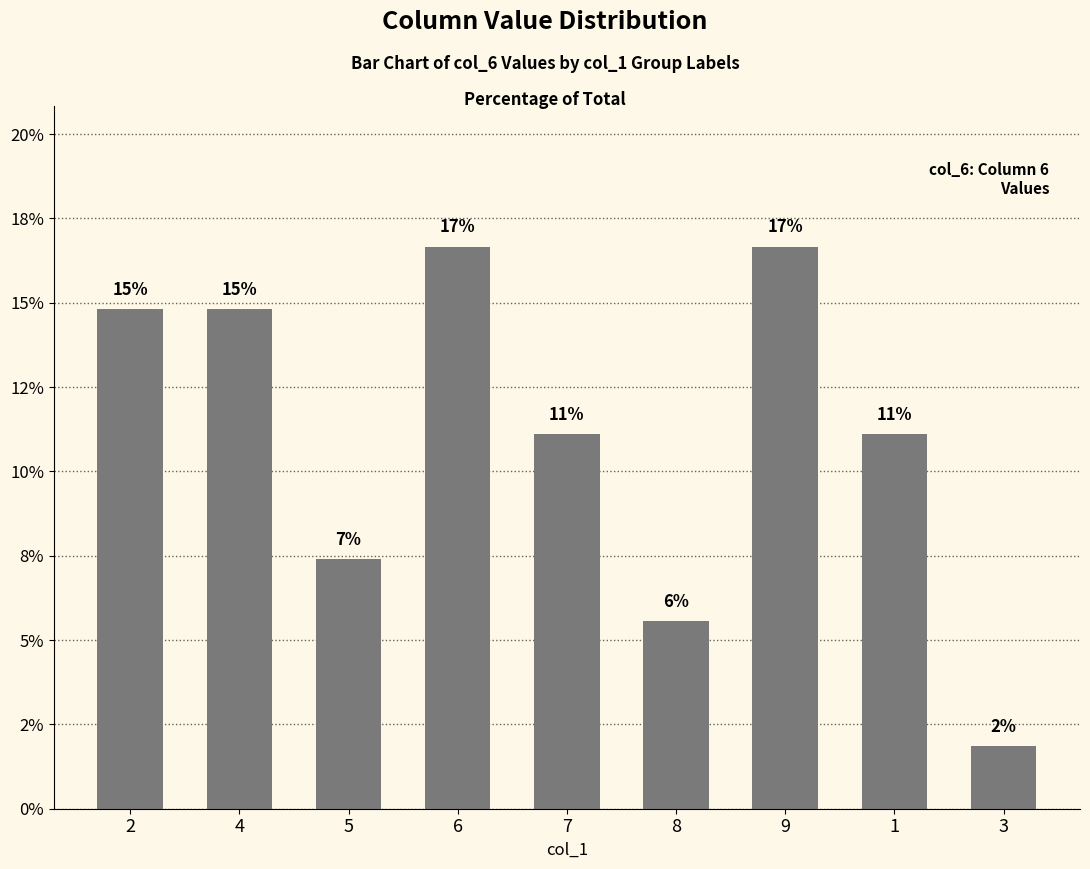

How many bars are there in total?

9